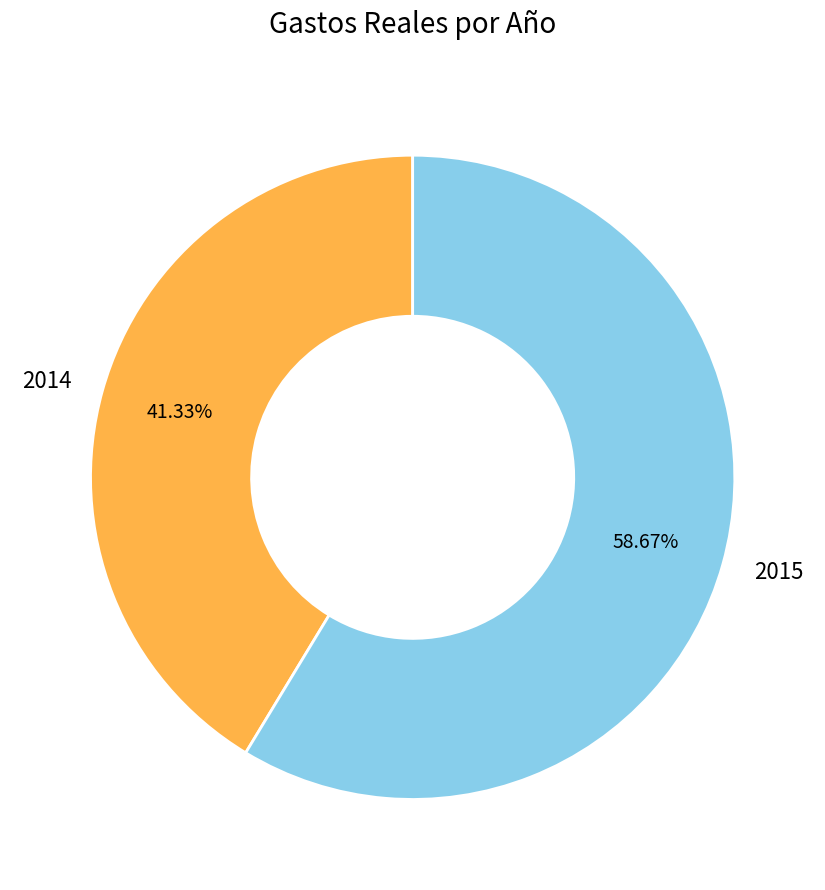

Is 2015 the majority of the pie?

Yes